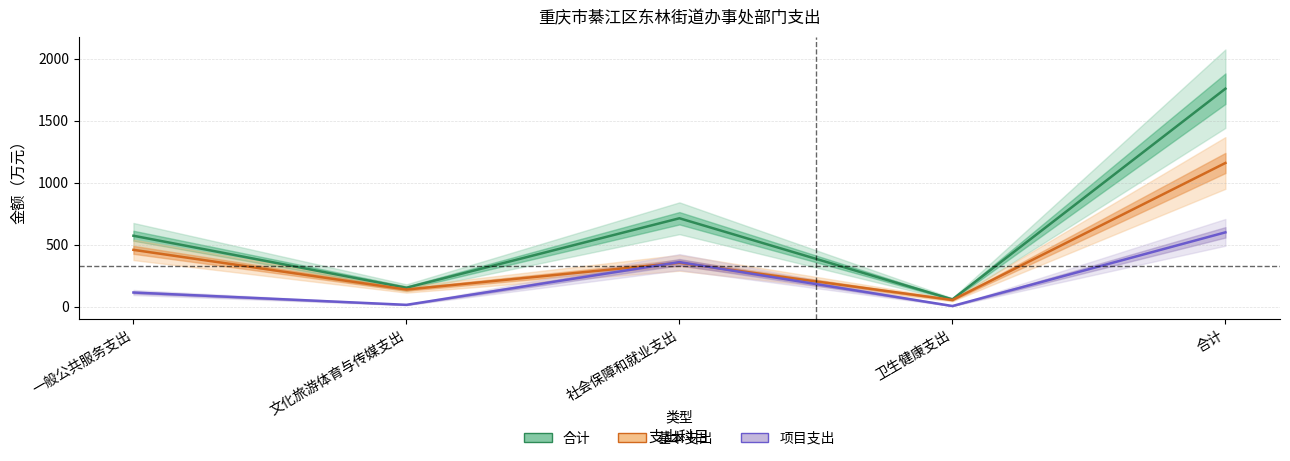

True or false: 项目支出 has a value of 23.4 at 一般公共服务支出.

False